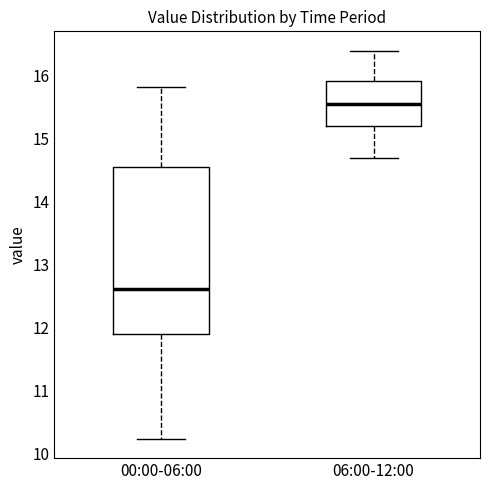

Which box is the tallest, from its lower edge to its upper edge?

00:00-06:00